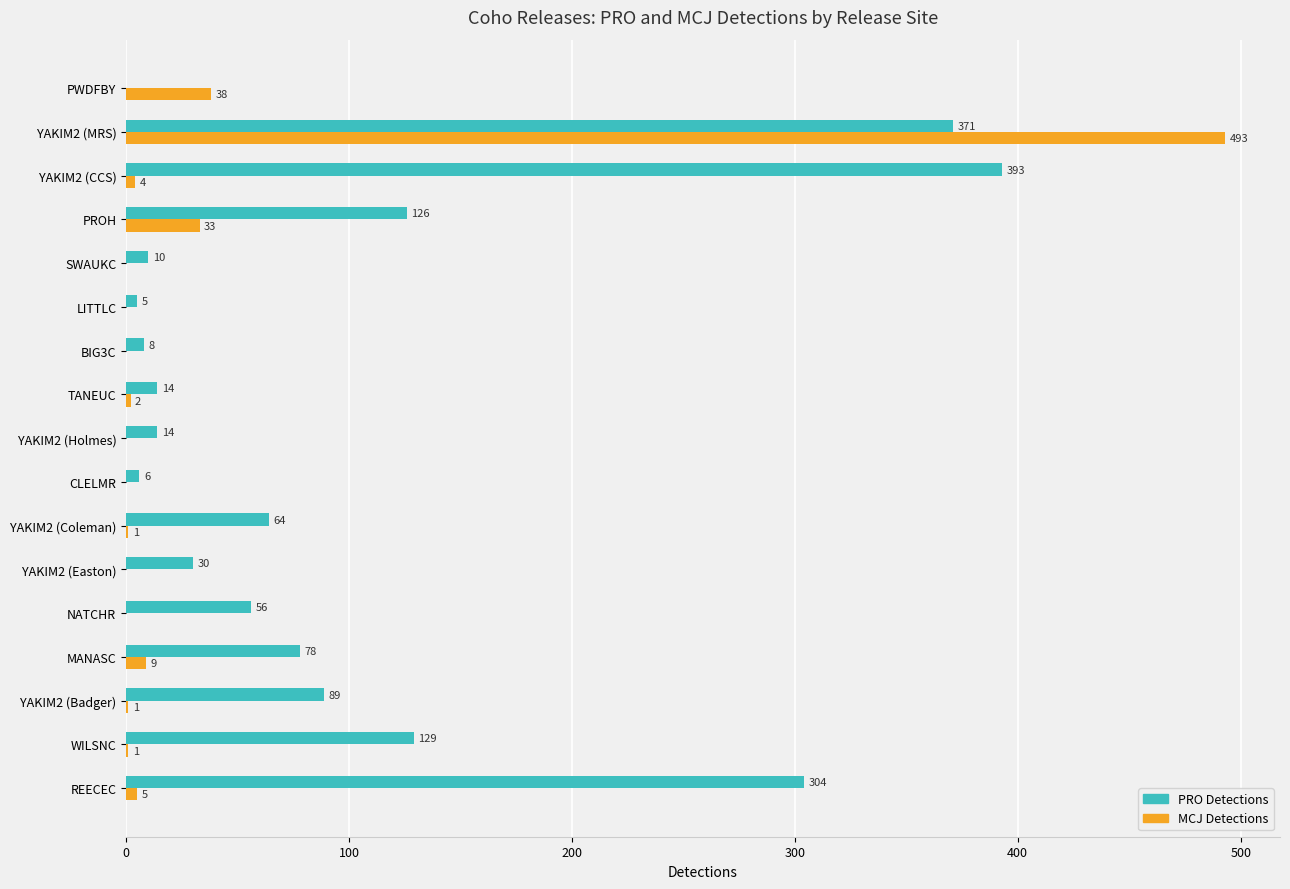

What value does the MCJ Detections series have at YAKIM2 (MRS)?

493